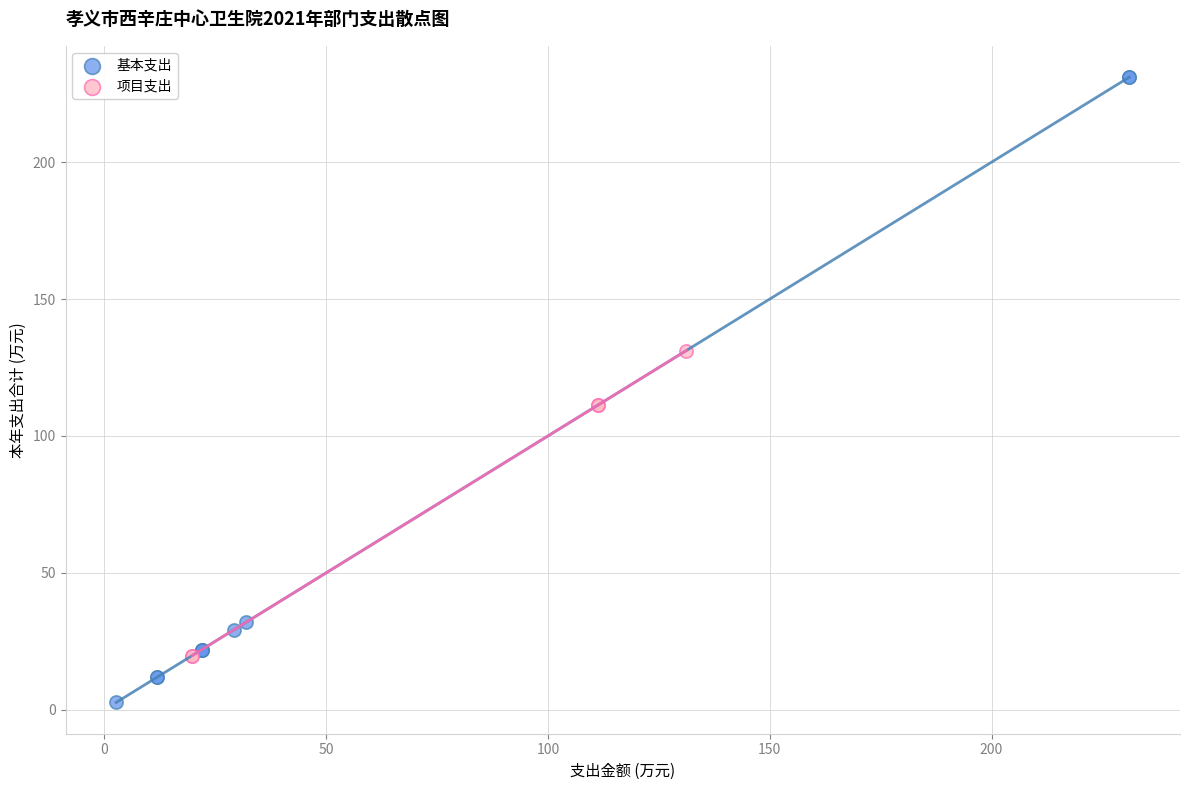

Which series reaches the maximum Y coordinate?

基本支出